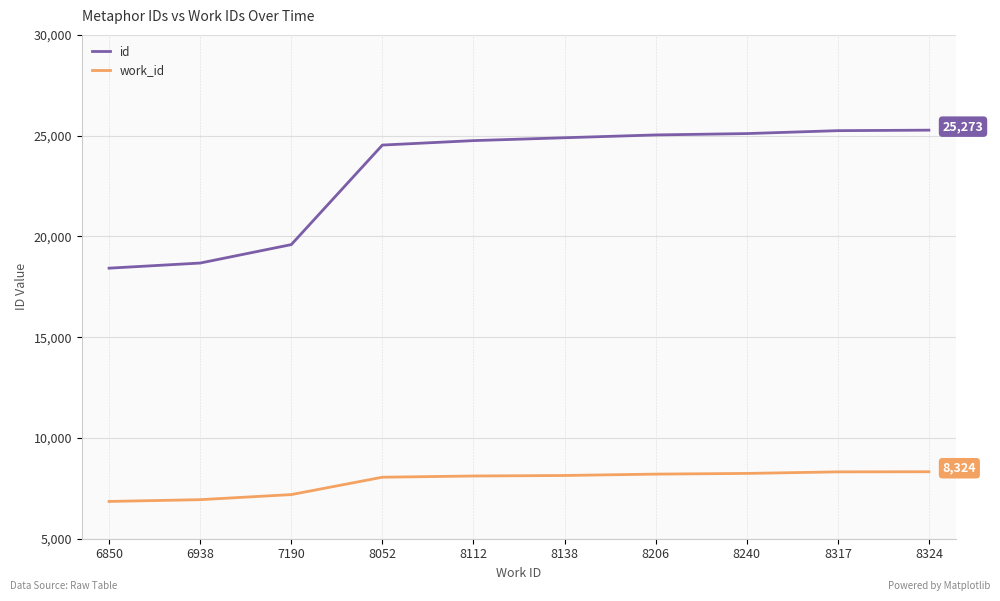

What is the difference between the maximum and minimum values in the id series?

6848